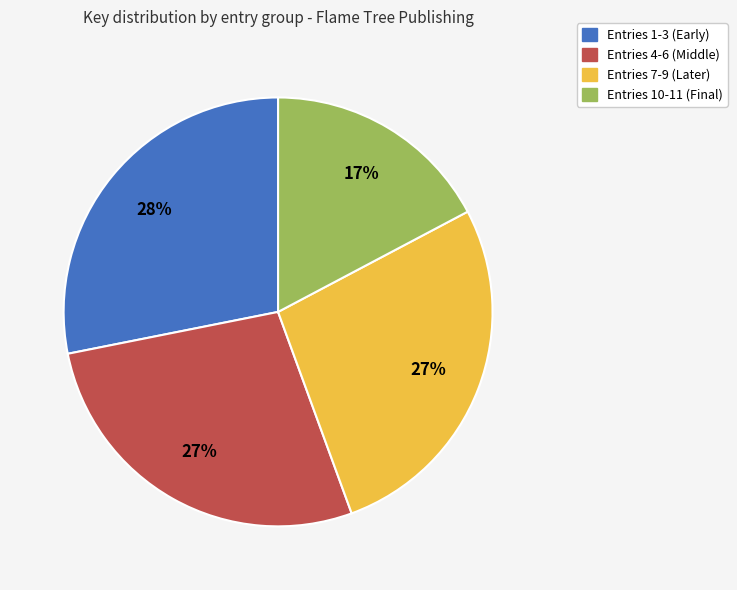

Is there a majority slice in this chart?

No